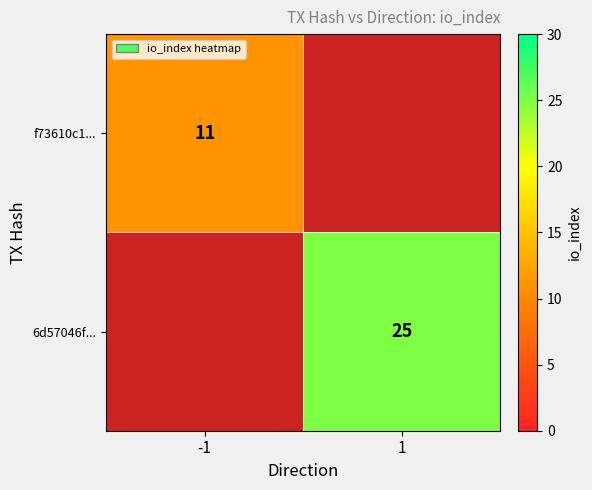

At which category is the sum across all series the highest?

1